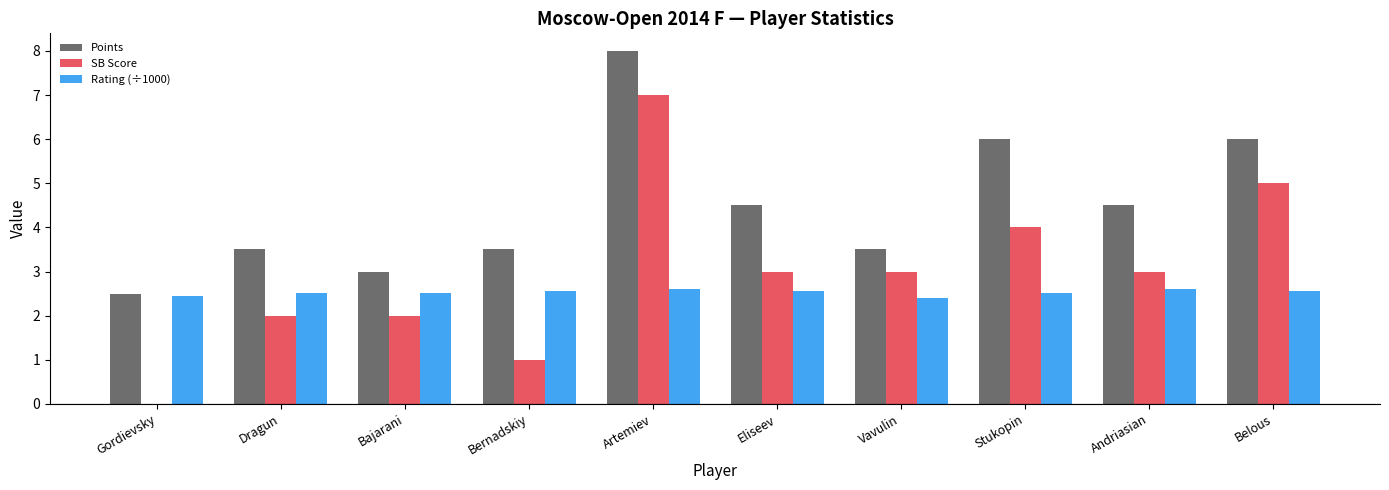

At which category does the chart reach its peak across all series?

Artemiev